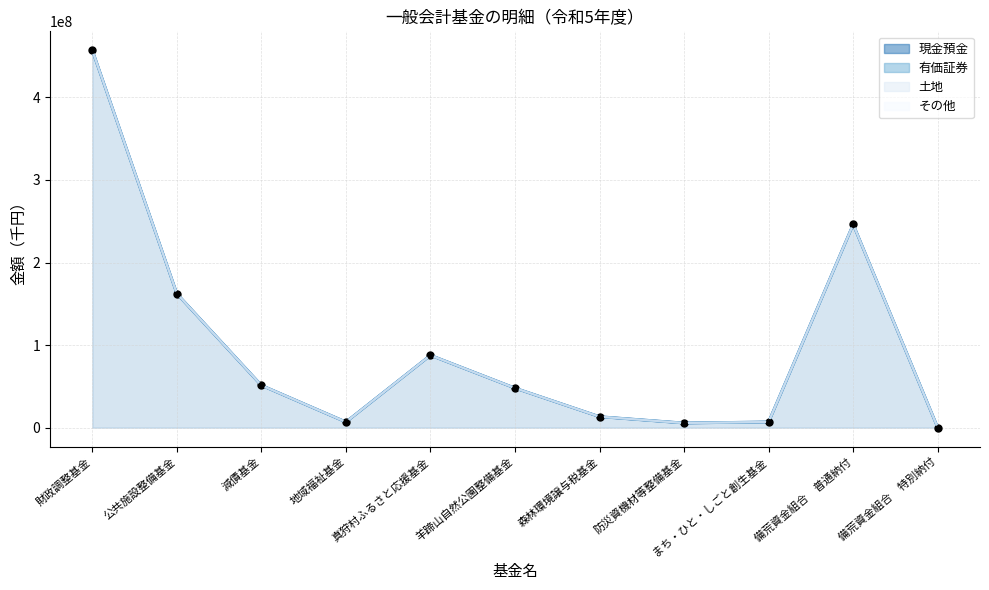

What is the average value of the 現金預金 series?

98698024